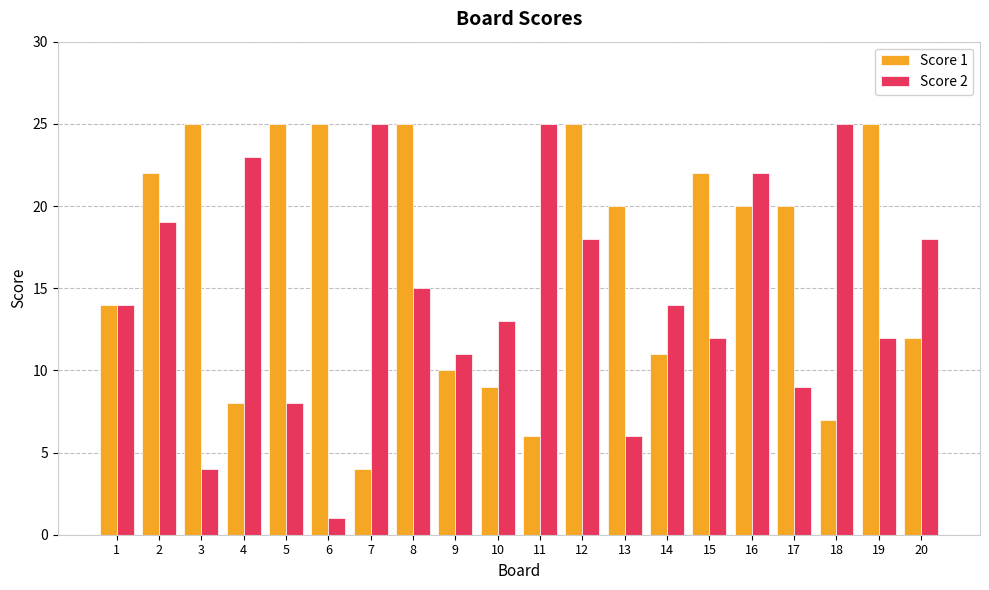

Which series has the largest range (max minus min)?

Score 2